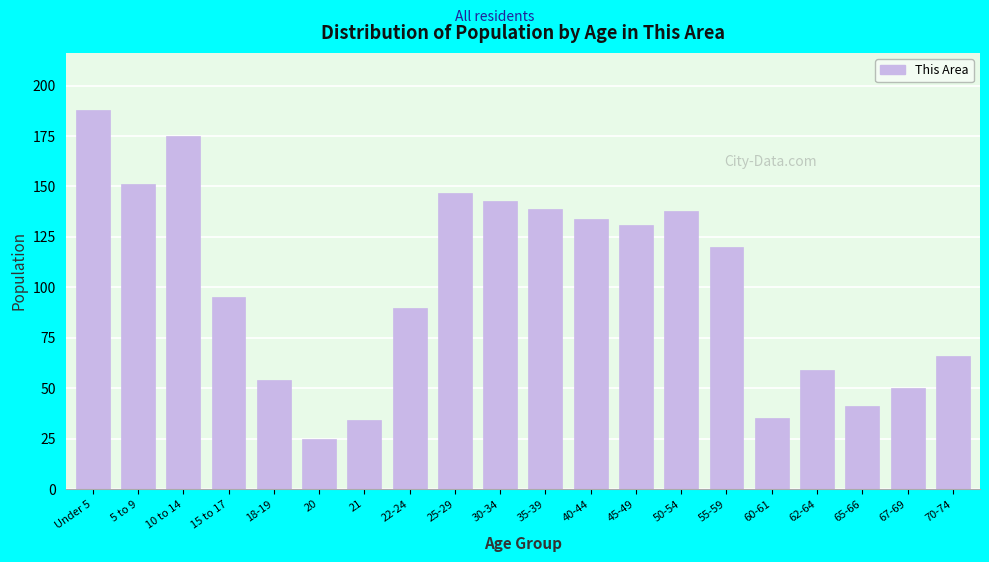

Reading right to left, list all the values displayed in this chart.

70-74=66	67-69=50	65-66=41	62-64=59	60-61=35	55-59=120	50-54=138	45-49=131	40-44=134	35-39=139	30-34=143	25-29=147	22-24=90	21=34	20=25	18-19=54	15 to 17=95	10 to 14=175	5 to 9=151	Under 5=188